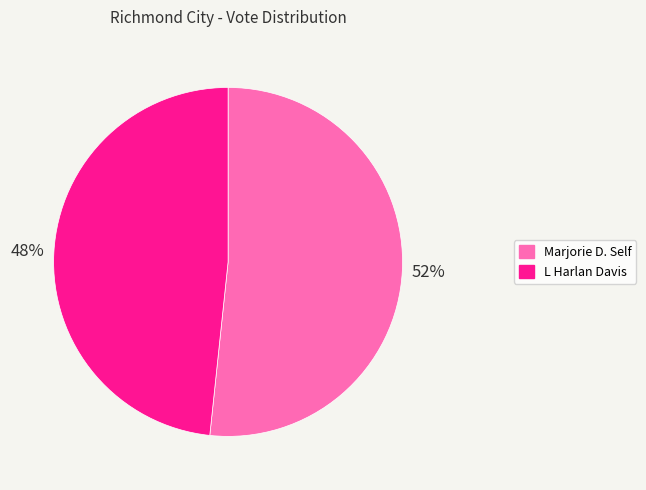

To the nearest percent, what is the combined percentage of Marjorie D. Self and L Harlan Davis?

100%